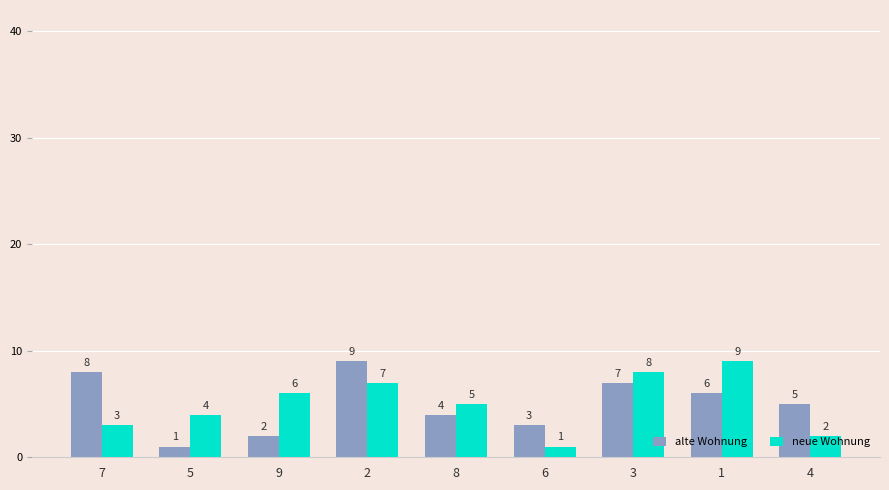

What position from the right is 2?

6